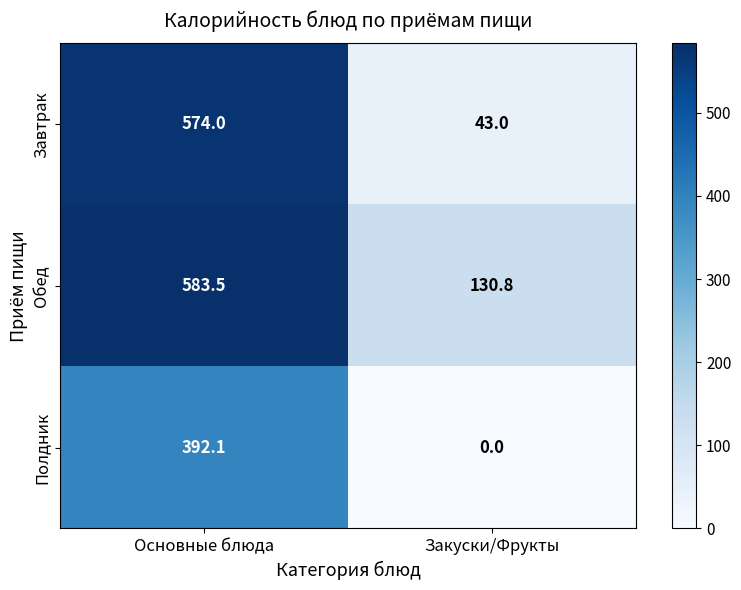

At which category is the sum across all series the highest?

Основные блюда